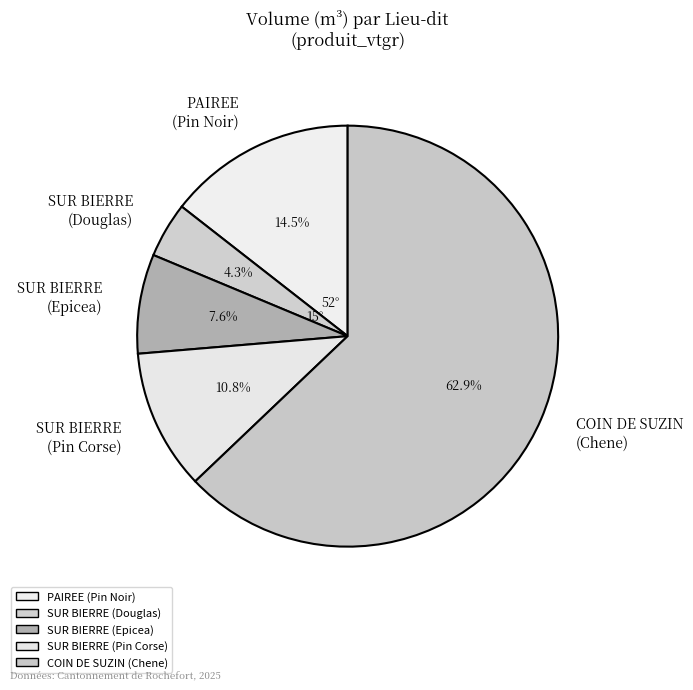

Between COIN DE SUZIN (Chene) and SUR BIERRE (Pin Corse), which is larger?

COIN DE SUZIN (Chene)